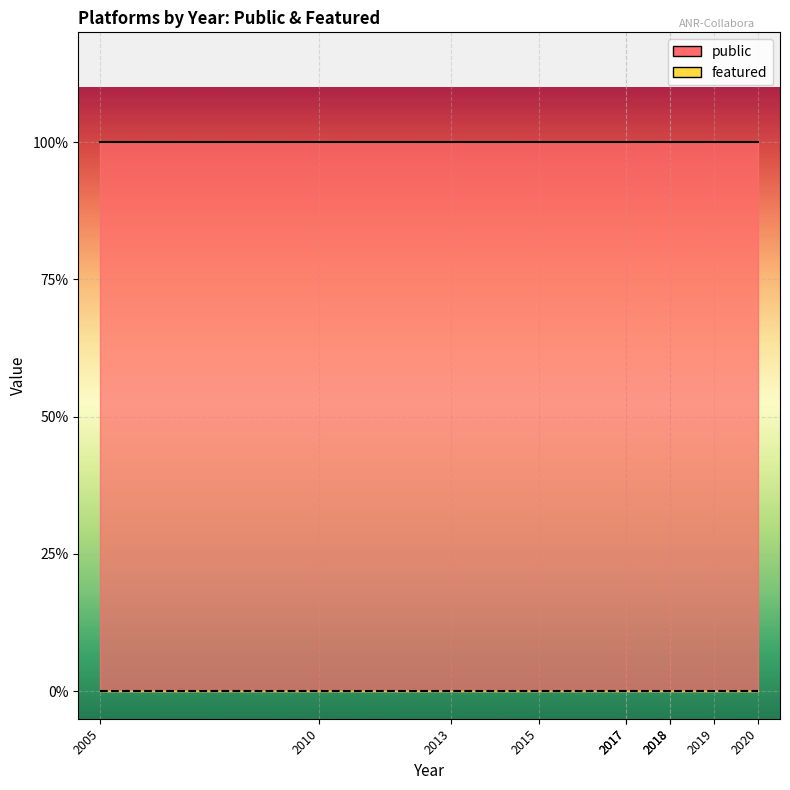

At which category does the chart reach its peak across all series?

2005